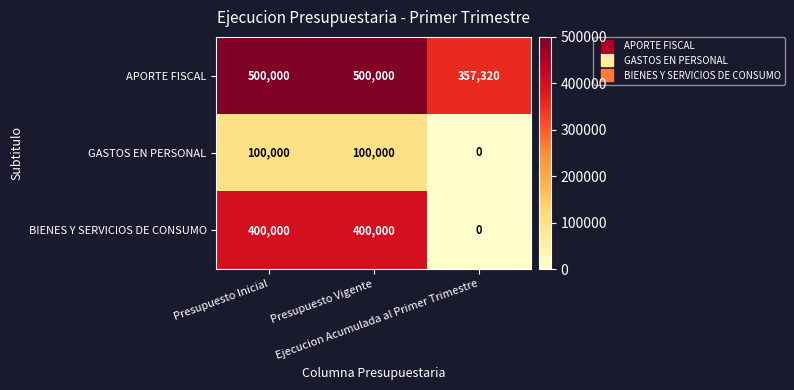

Count the BIENES Y SERVICIOS DE CONSUMO values in the range 0 to 400000.

3